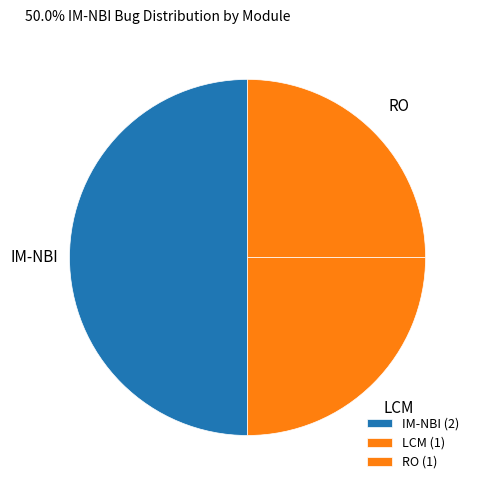

True or false: RO accounts for 36% of the total.

False